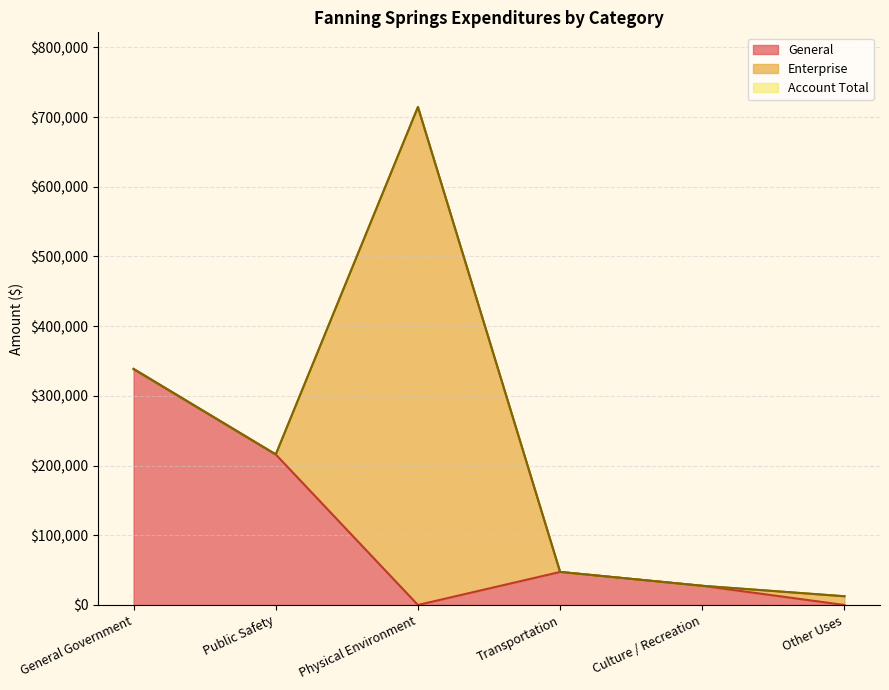

The value of General at Public Safety is 215922. True or false?

True